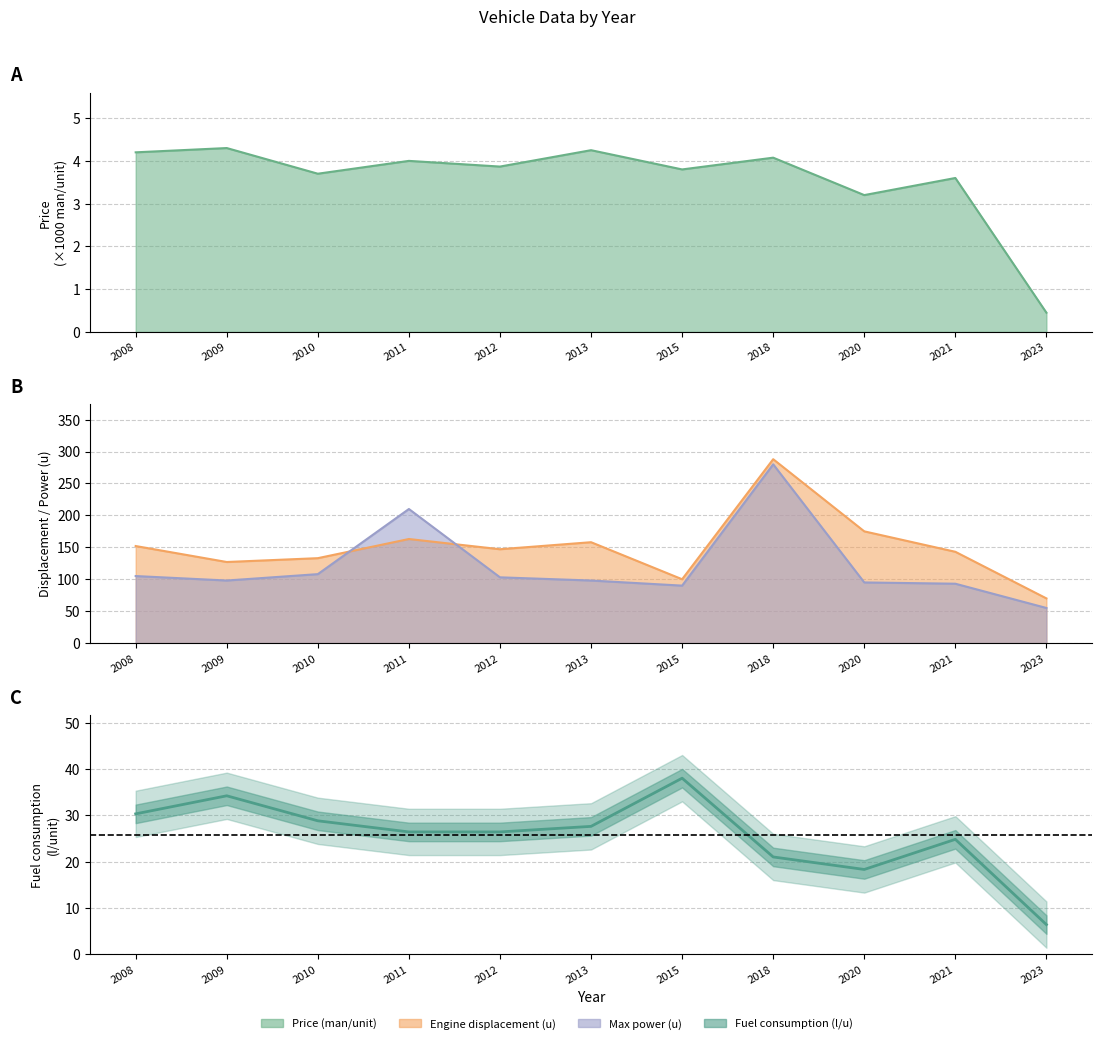

What value does the data have at 2018?

21.0